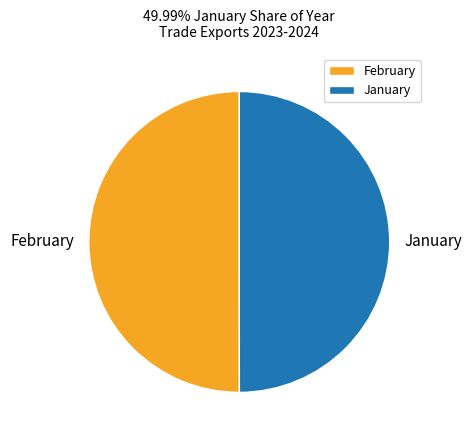

Is it true that February is 50% of the pie?

True